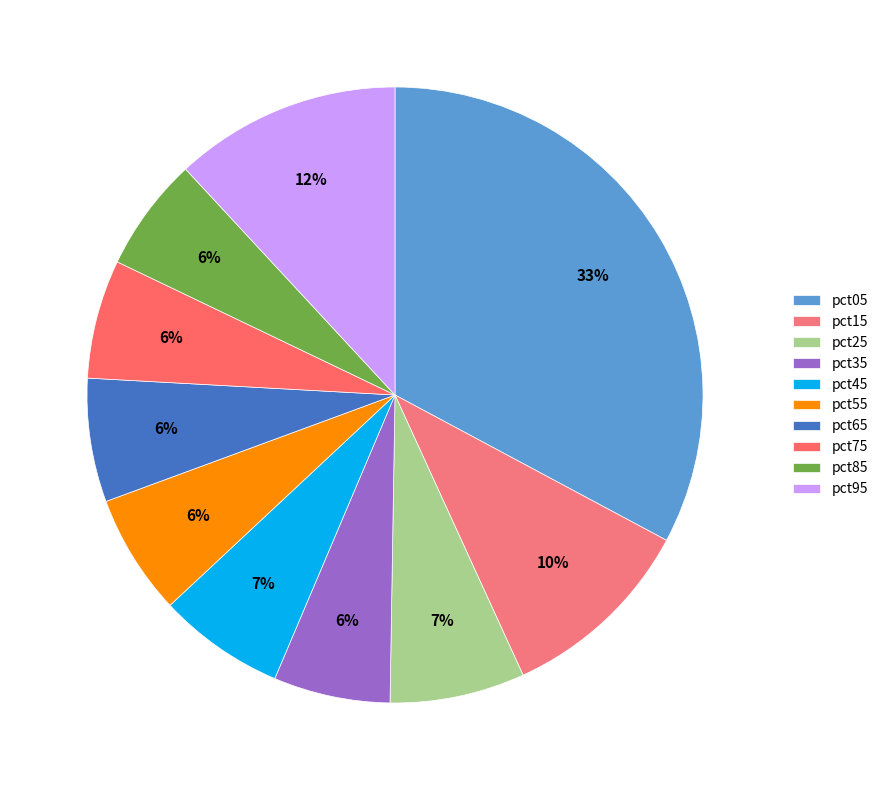

Is pct05 the majority of the pie?

No